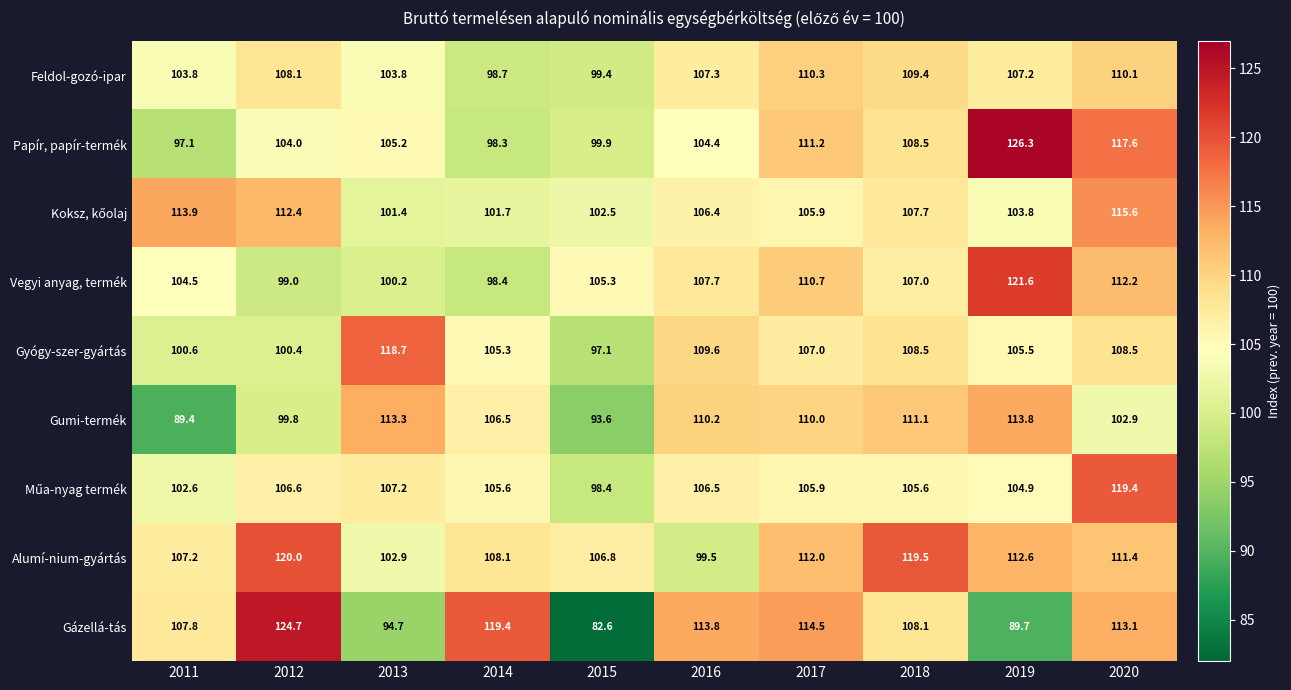

What is the difference between the maximum and second lowest values in the Vegyi anyag, termék series?

22.6